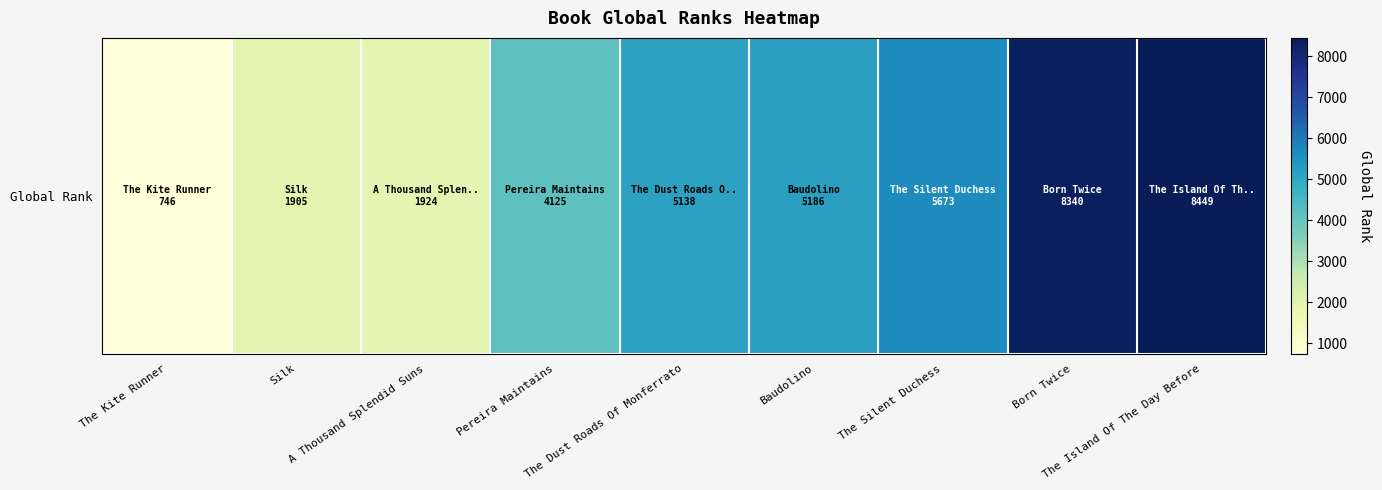

Reading right to left, what are all the values shown in this chart?

8449	8340	5673	5186	5138	4125	1924	1905	746